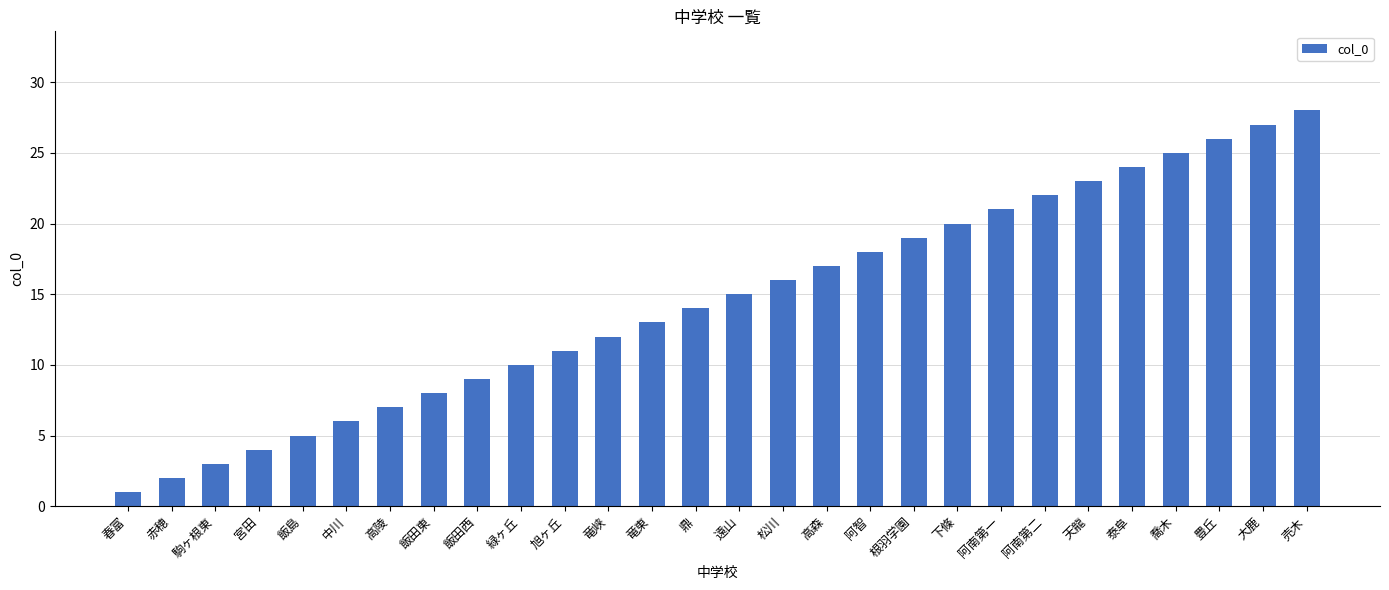

Read the value at 遠山, to the nearest 5.

15